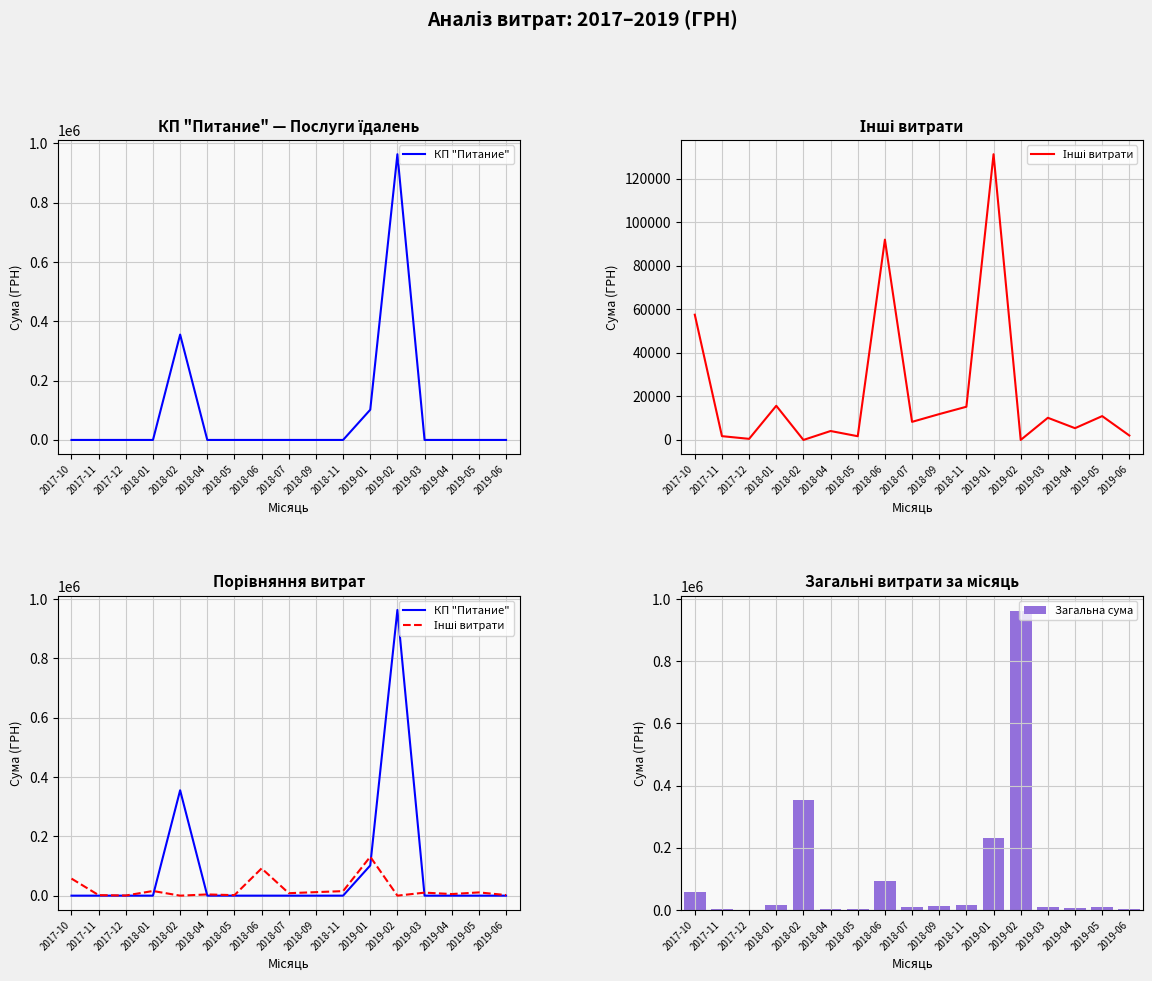

How many groups of bars are there?

17